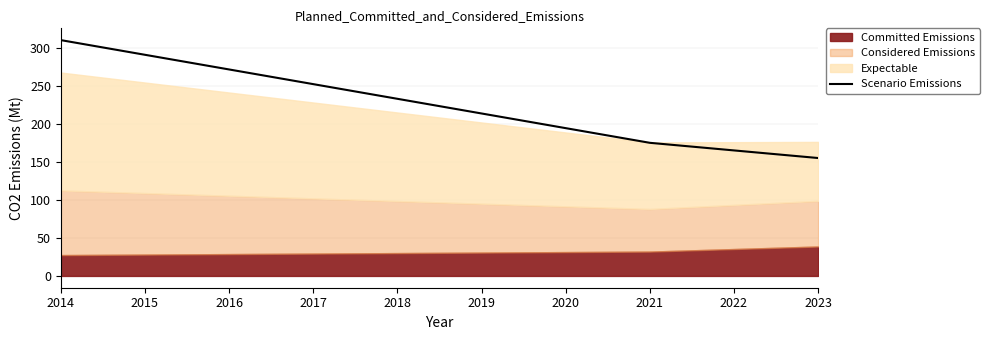

What is the greatest value displayed?

310